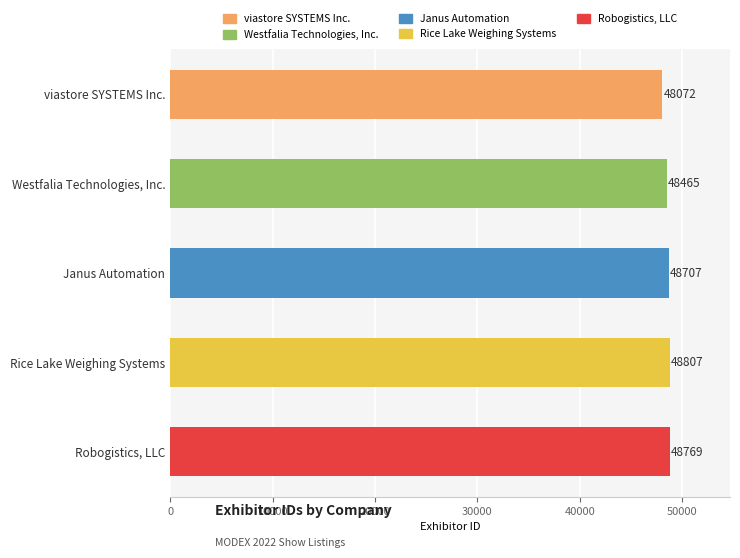

What is the sum of all values?

242820